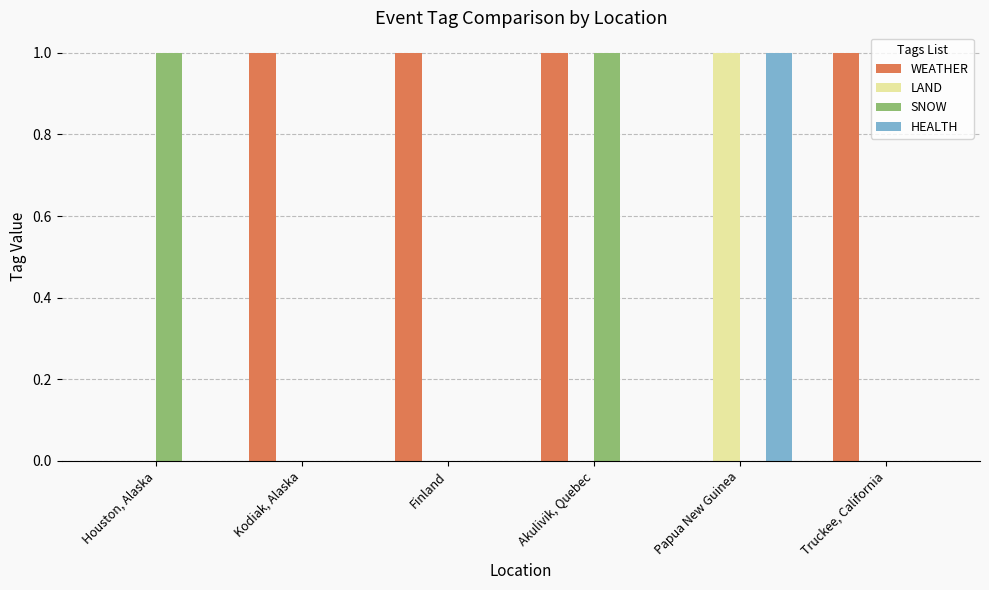

Is it true that SNOW equals 0 at Truckee, California?

True